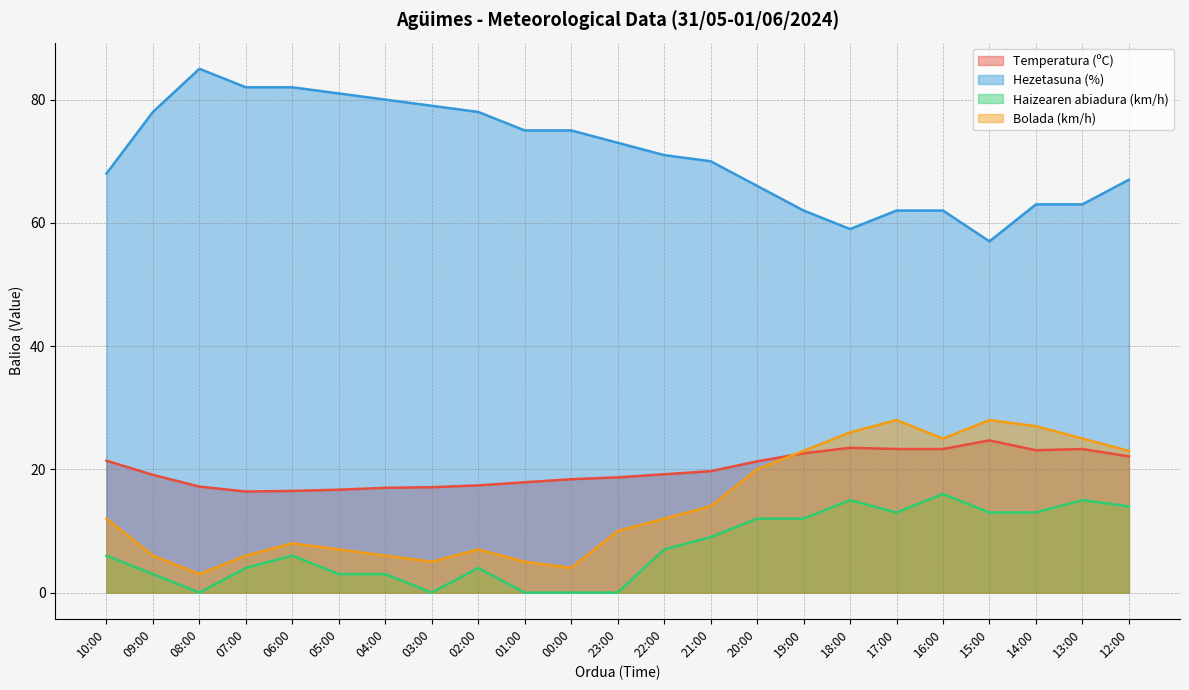

True or false: Temperatura (ºC) and Bolada (km/h) cross at least once.

True